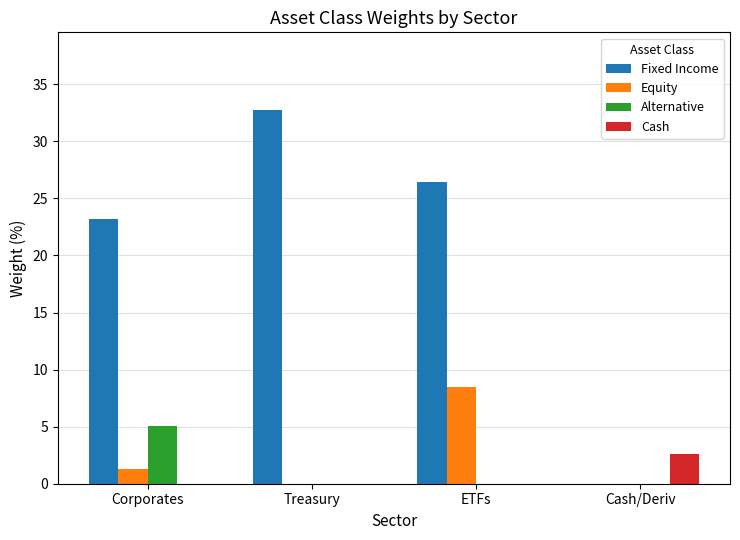

What is the total value across all series at Treasury?

32.8